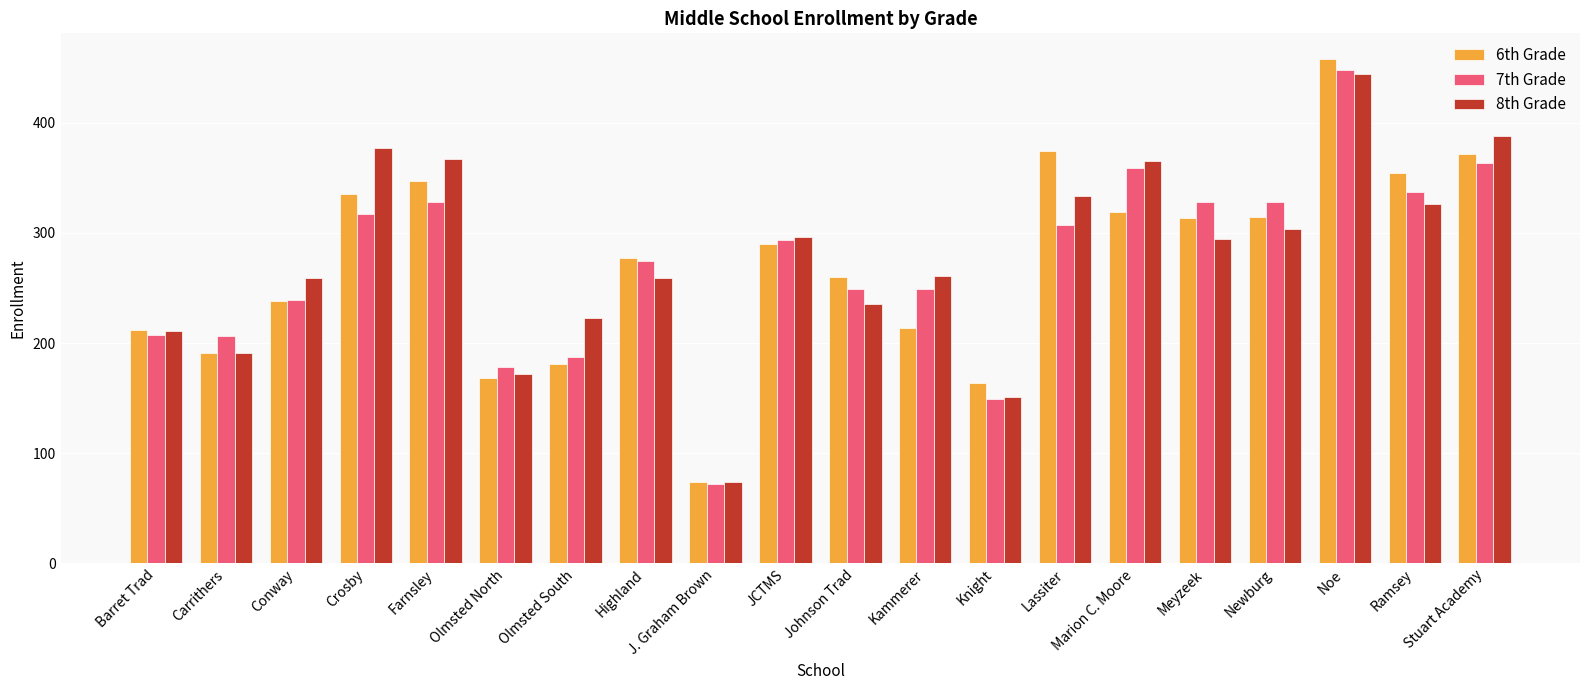

The value of 8th Grade at Meyzeek is 90. True or false?

False